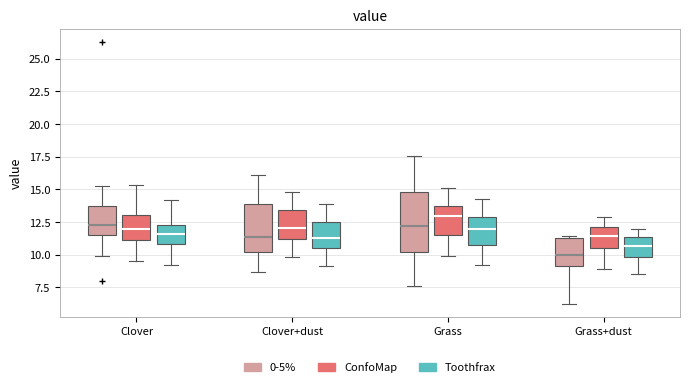

Which box is the tallest, from its lower edge to its upper edge?

Grass (0-5%)